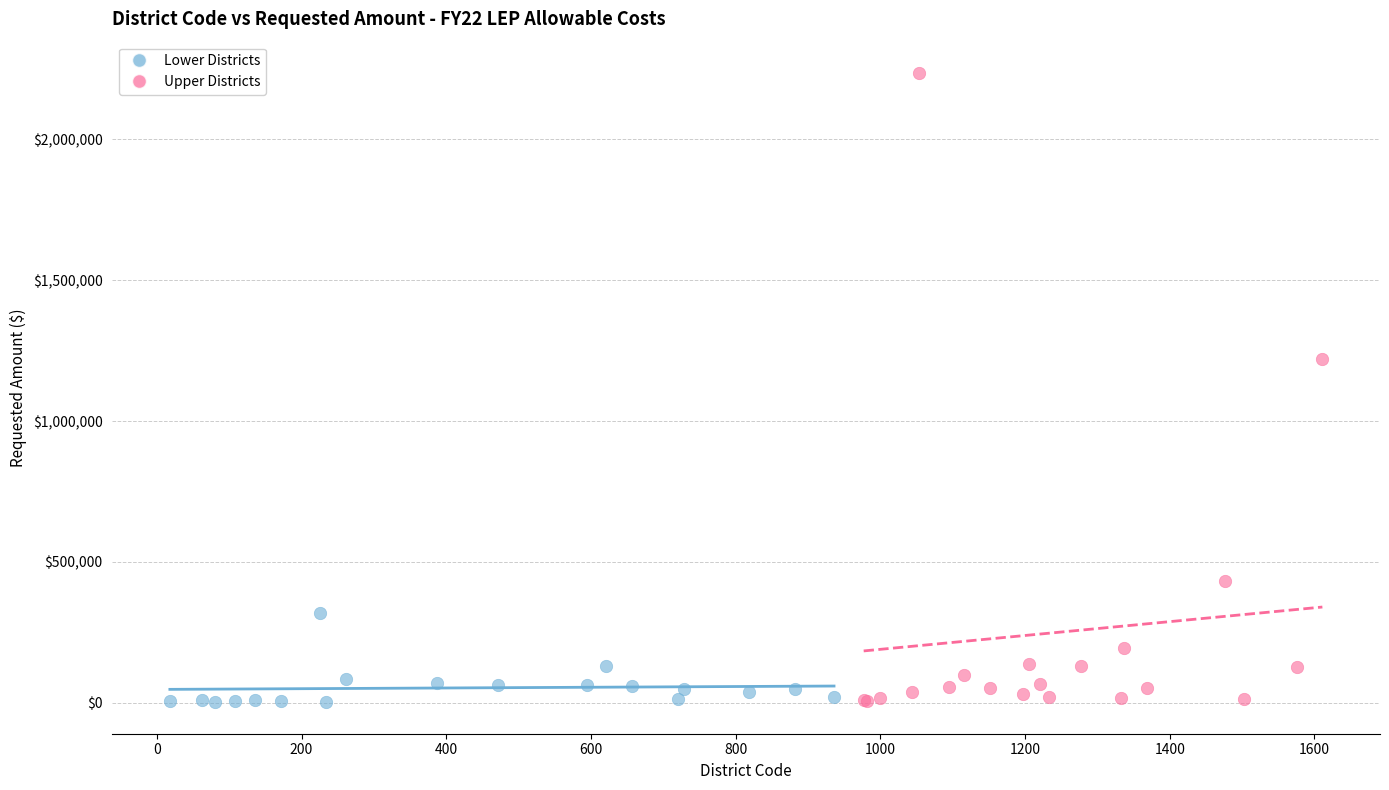

Which series has the largest Y range (max minus min)?

Upper Districts